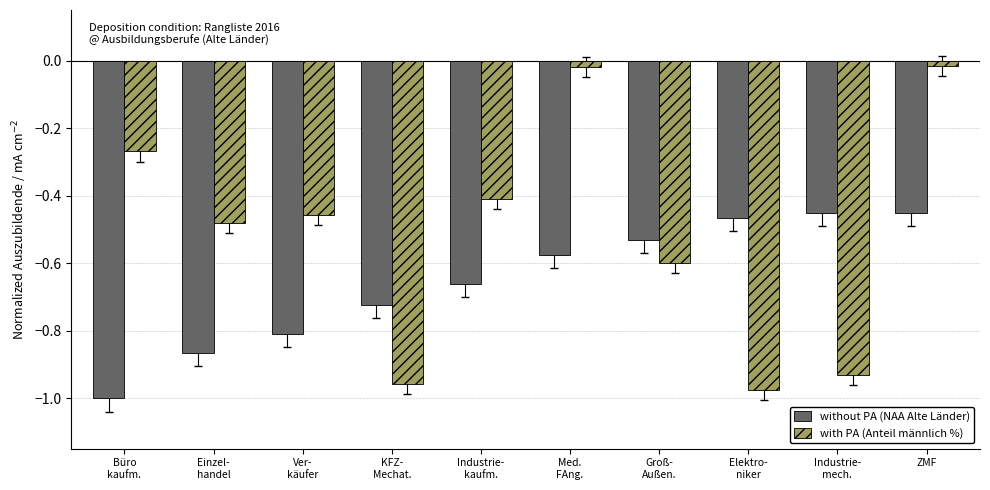

What is the spread (max minus min) of values at KFZ-
Mechat.?

0.2